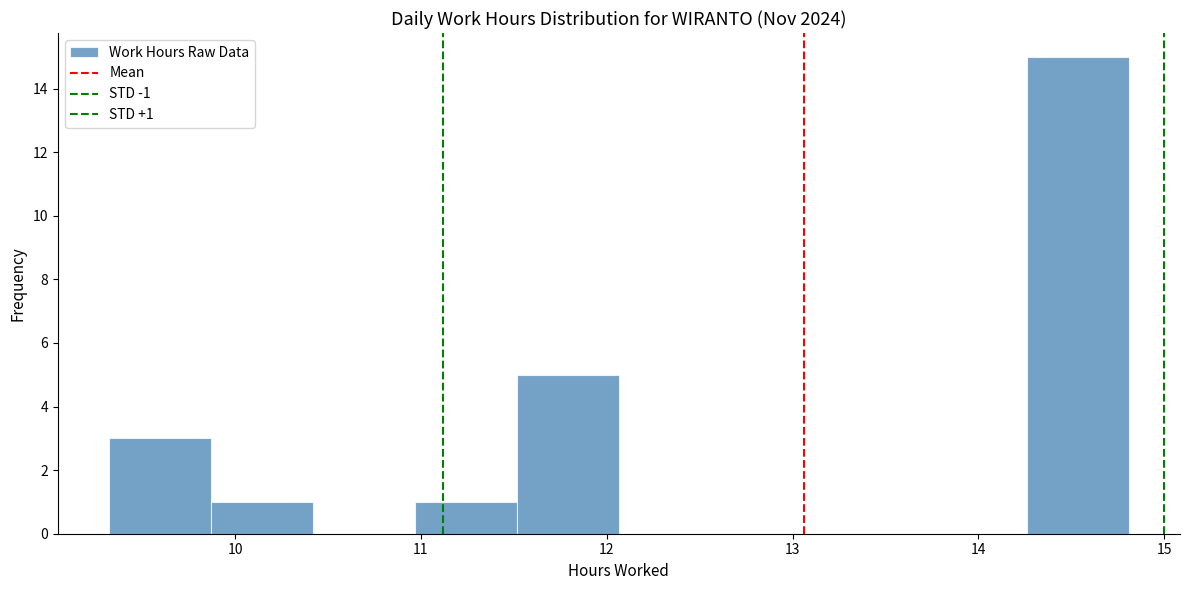

Which range on the x-axis has the tallest bar?

14.3 to 14.8